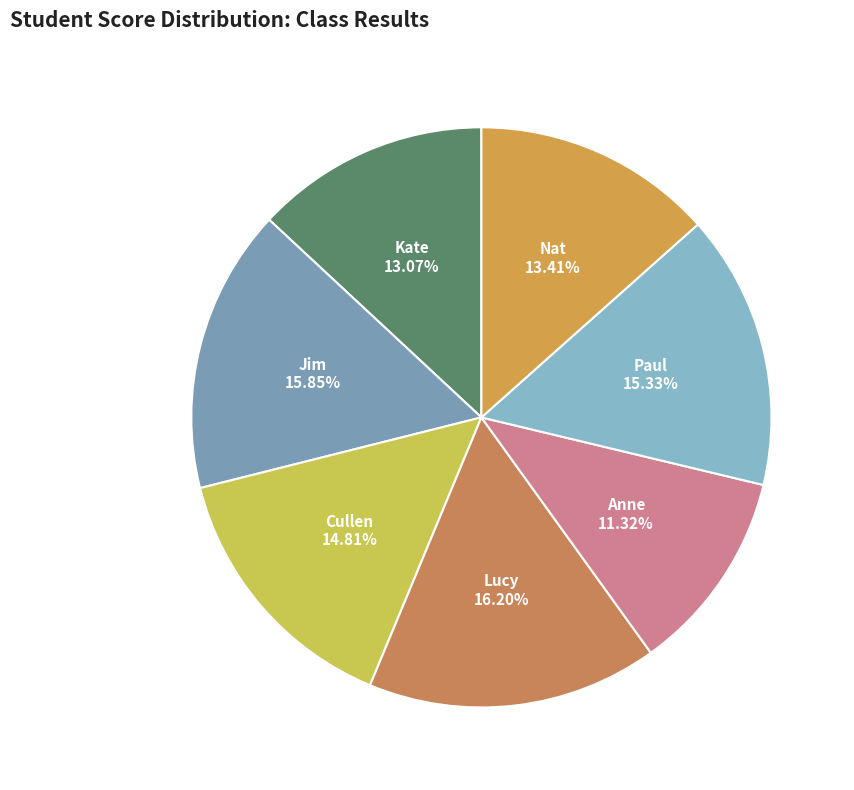

How many segments does this pie chart have?

7